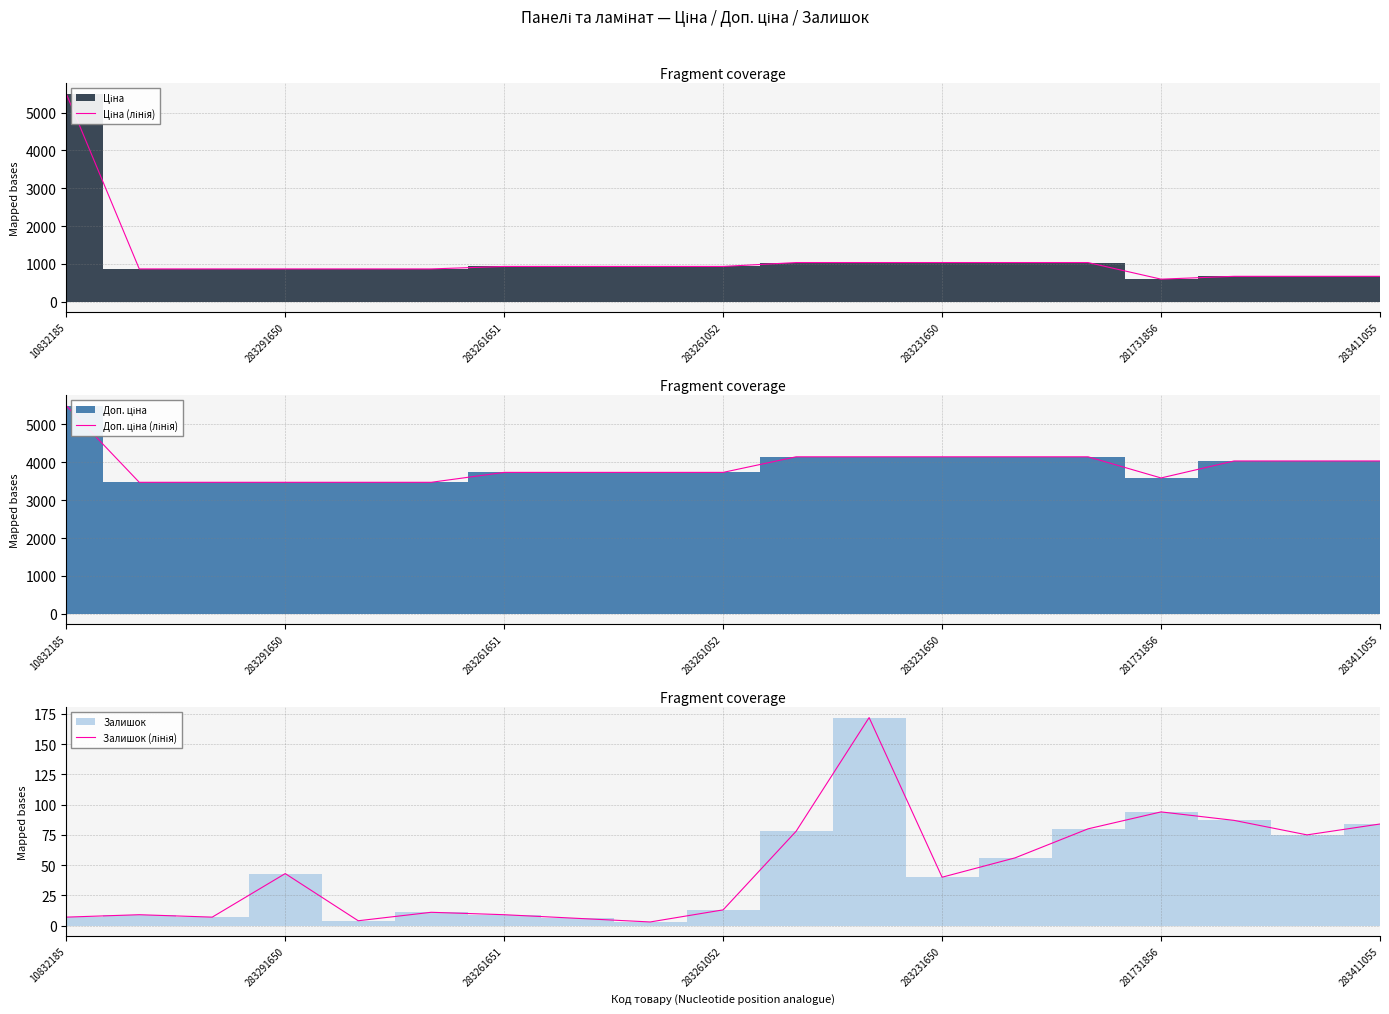

True or false: Ціна (лінія) and Залишок (лінія) cross at least once.

False